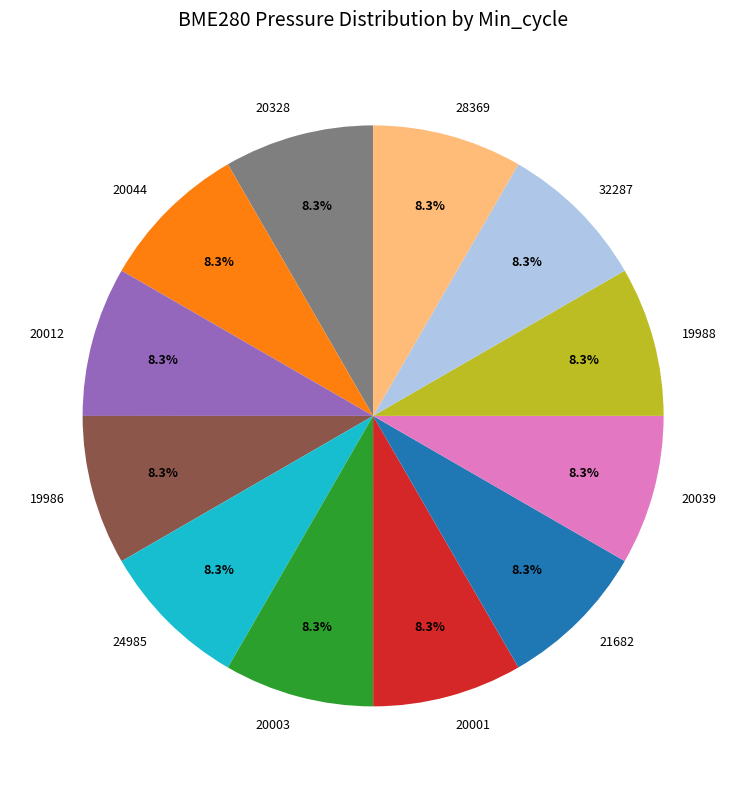

To the nearest percent, what percentage of the pie is 24985?

8%